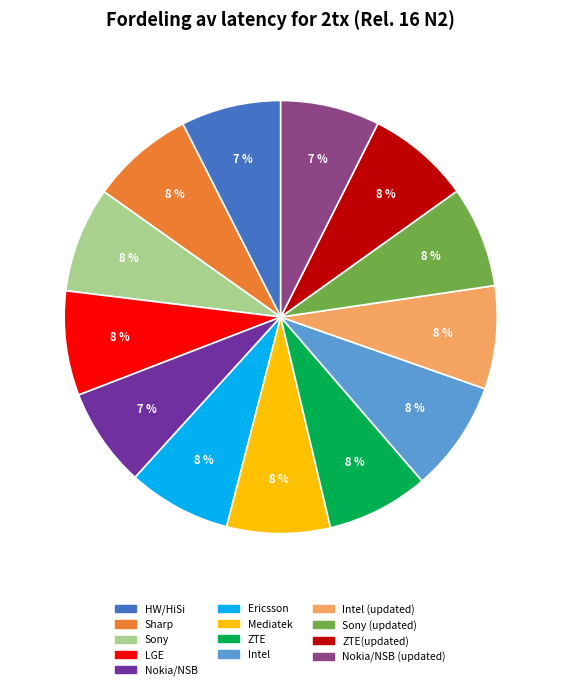

To the nearest percent, what is the difference between the largest and smallest slice percentages?

1%